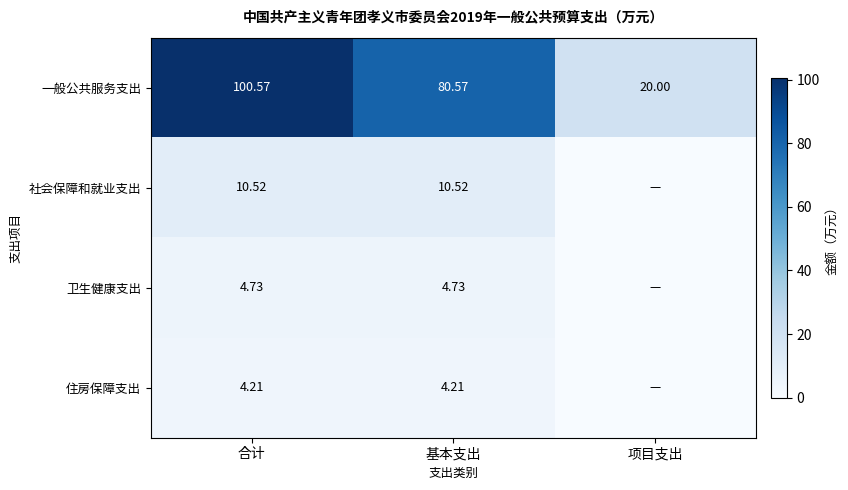

At which label does 一般公共服务支出 reach its peak?

合计